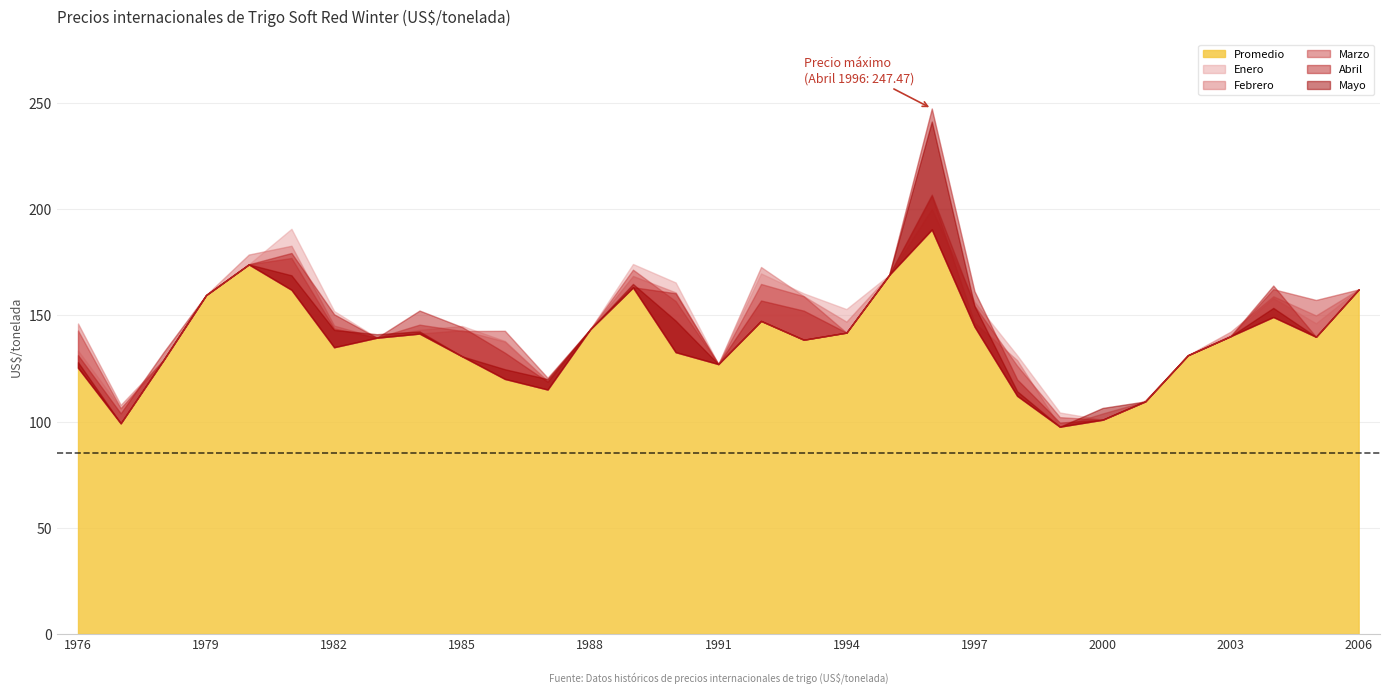

The Febrero series shows 166.6 at 2001. True or false?

False